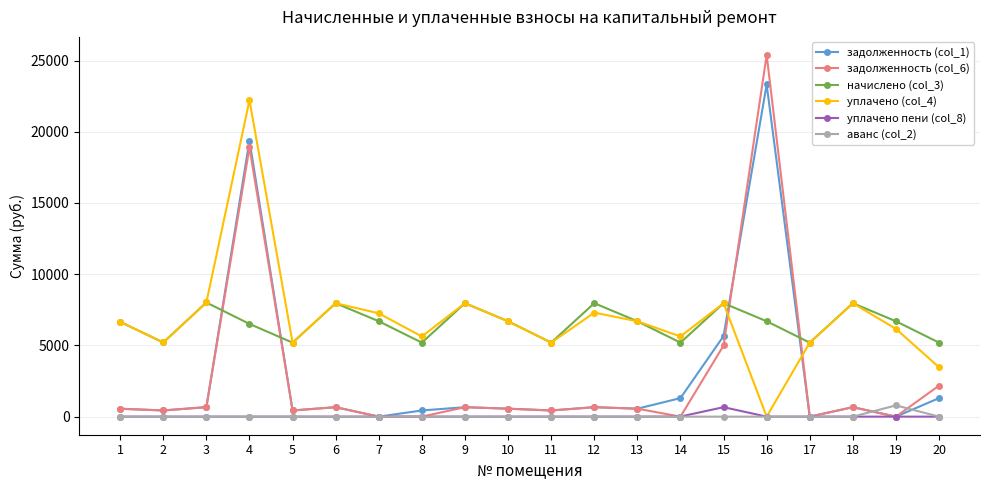

Which category has the highest value across all series?

16